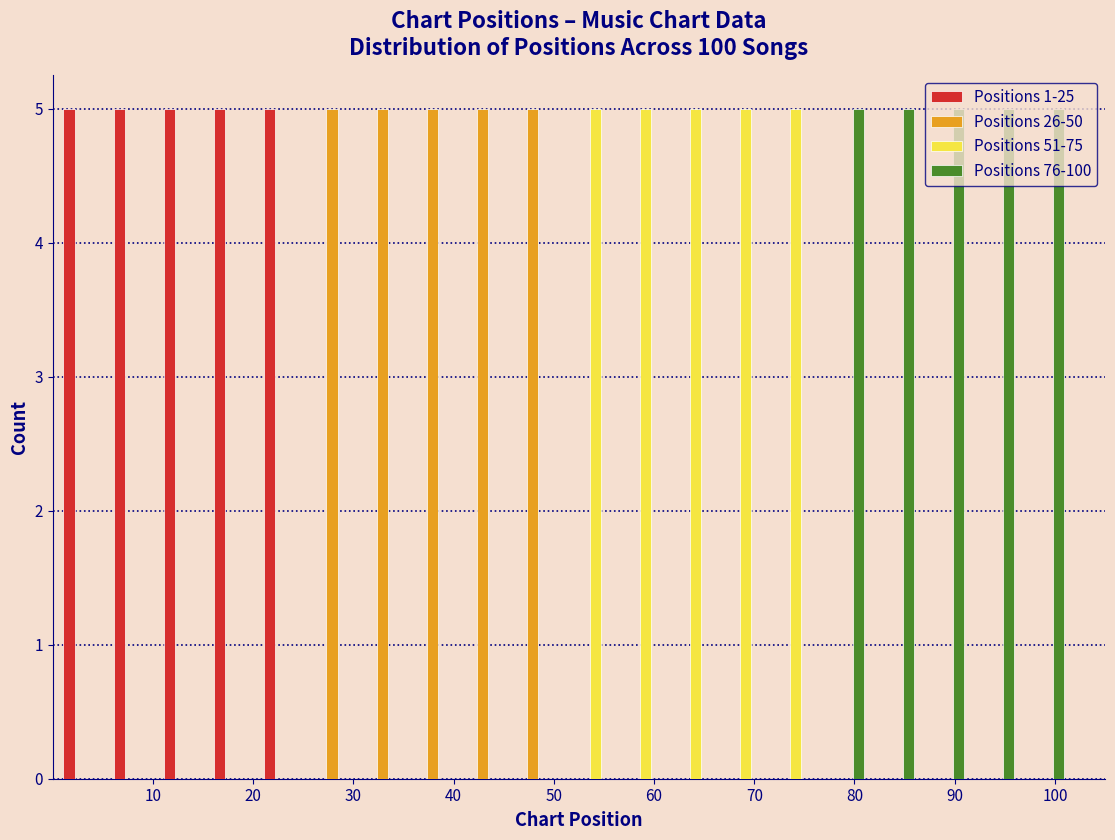

Reading left to right, list every range on the x-axis with the height of the bar of each series over it. The values are not printed on the chart, so give them approximately, as read against the axis.

1 to 6: Positions 1-25=5	Positions 26-50=0	Positions 51-75=0	Positions 76-100=0
6 to 11: Positions 1-25=5	Positions 26-50=0	Positions 51-75=0	Positions 76-100=0
11 to 16: Positions 1-25=5	Positions 26-50=0	Positions 51-75=0	Positions 76-100=0
16 to 21: Positions 1-25=5	Positions 26-50=0	Positions 51-75=0	Positions 76-100=0
21 to 26: Positions 1-25=5	Positions 26-50=0	Positions 51-75=0	Positions 76-100=0
26 to 31: Positions 1-25=0	Positions 26-50=5	Positions 51-75=0	Positions 76-100=0
31 to 36: Positions 1-25=0	Positions 26-50=5	Positions 51-75=0	Positions 76-100=0
36 to 41: Positions 1-25=0	Positions 26-50=5	Positions 51-75=0	Positions 76-100=0
41 to 46: Positions 1-25=0	Positions 26-50=5	Positions 51-75=0	Positions 76-100=0
46 to 51: Positions 1-25=0	Positions 26-50=5	Positions 51-75=0	Positions 76-100=0
51 to 56: Positions 1-25=0	Positions 26-50=0	Positions 51-75=5	Positions 76-100=0
56 to 61: Positions 1-25=0	Positions 26-50=0	Positions 51-75=5	Positions 76-100=0
61 to 66: Positions 1-25=0	Positions 26-50=0	Positions 51-75=5	Positions 76-100=0
66 to 71: Positions 1-25=0	Positions 26-50=0	Positions 51-75=5	Positions 76-100=0
71 to 76: Positions 1-25=0	Positions 26-50=0	Positions 51-75=5	Positions 76-100=0
76 to 81: Positions 1-25=0	Positions 26-50=0	Positions 51-75=0	Positions 76-100=5
81 to 86: Positions 1-25=0	Positions 26-50=0	Positions 51-75=0	Positions 76-100=5
86 to 91: Positions 1-25=0	Positions 26-50=0	Positions 51-75=0	Positions 76-100=5
91 to 96: Positions 1-25=0	Positions 26-50=0	Positions 51-75=0	Positions 76-100=5
96 to 101: Positions 1-25=0	Positions 26-50=0	Positions 51-75=0	Positions 76-100=5